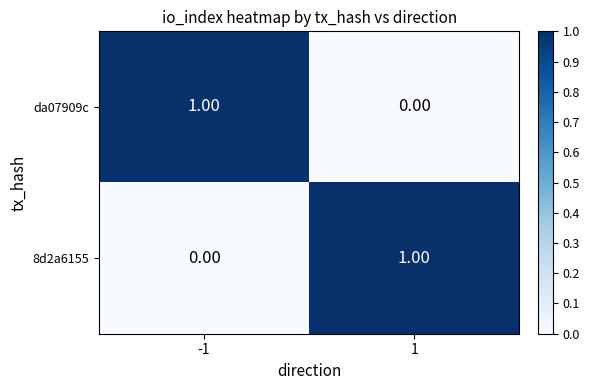

Is the value of 8d2a6155 at 1 greater than the value of da07909c at 1?

Yes